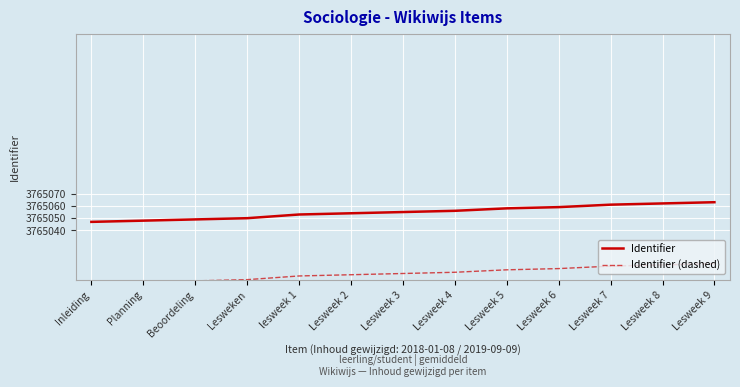

True or false: Identifier and Identifier (dashed) cross at least once.

False